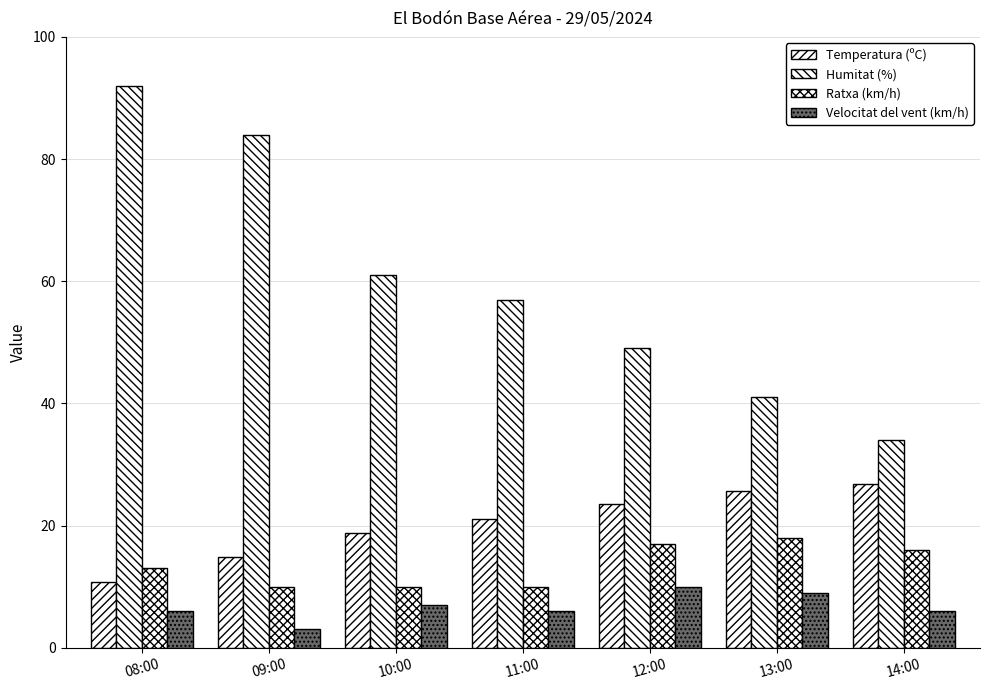

What is the greatest value displayed?

92.0